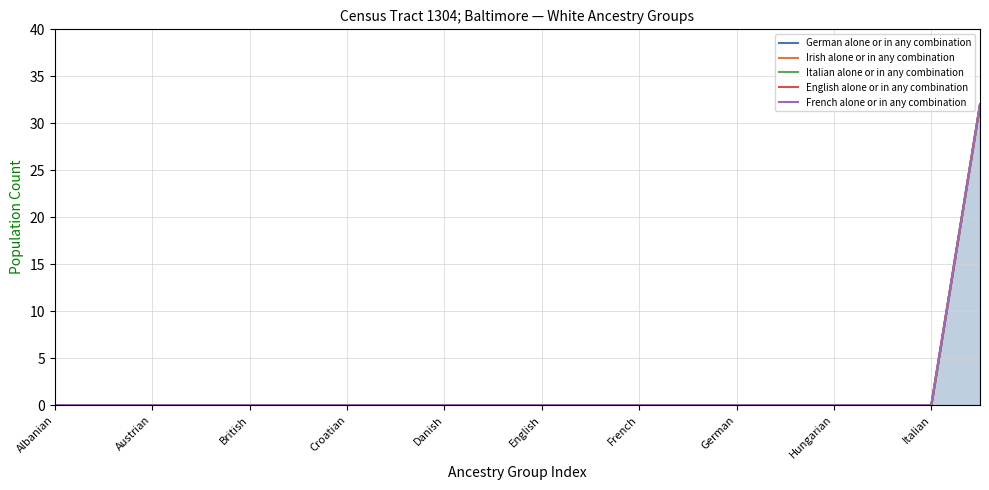

What position from the left is 15?

16